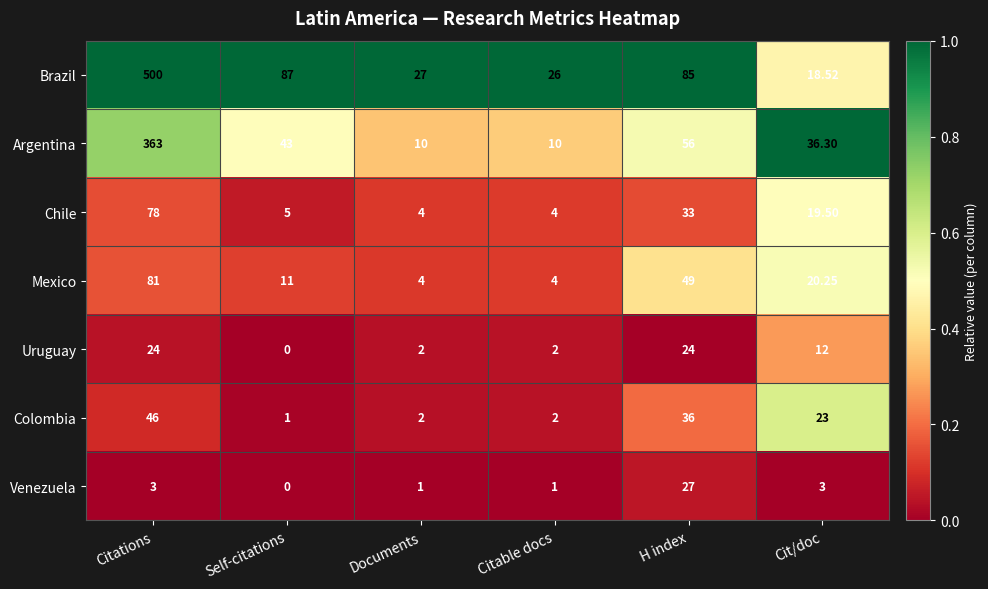

What is the difference between the highest and lowest values at Documents?

26.0